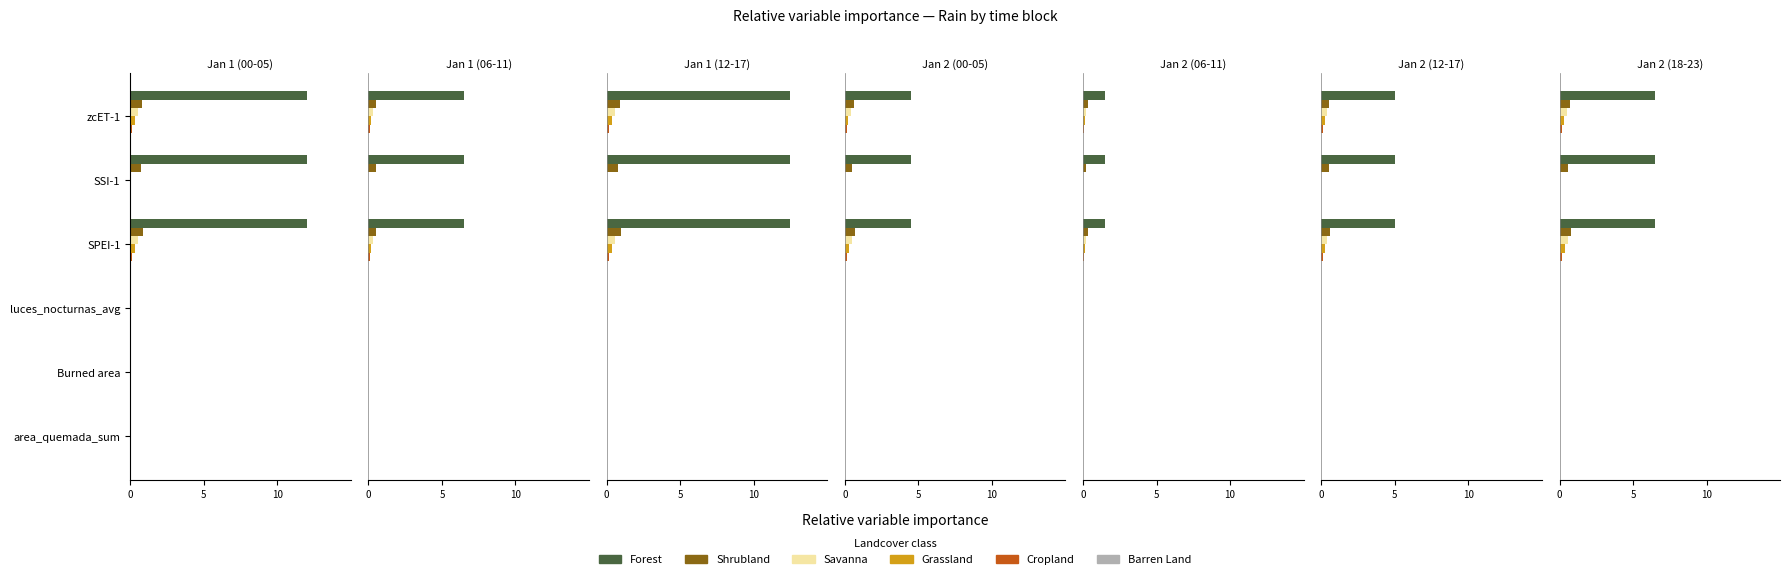

True or false: Shrubland has a value of 0.9 at SSI-1.

False